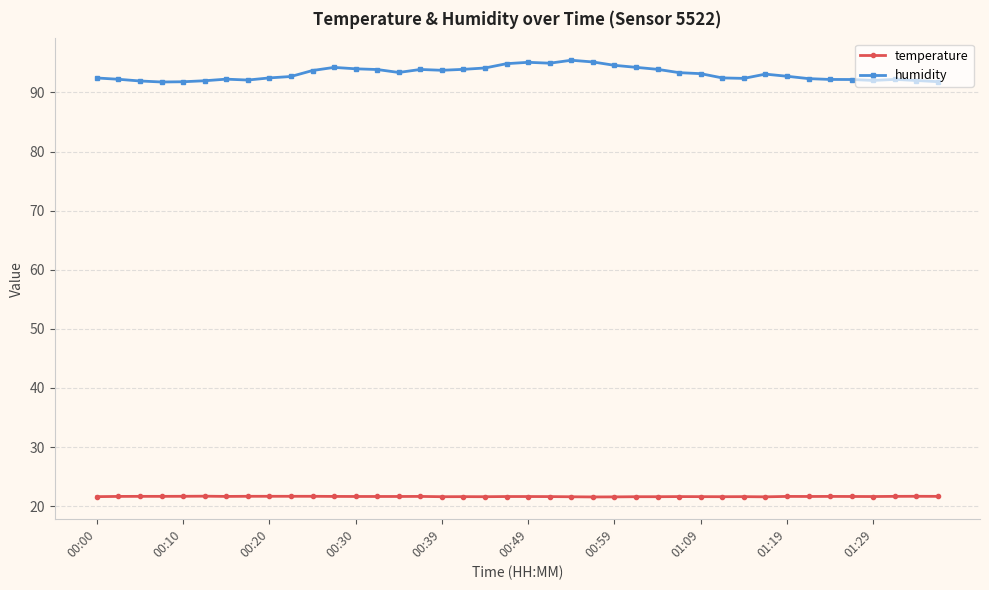

What is the highest value of the humidity series?

95.5